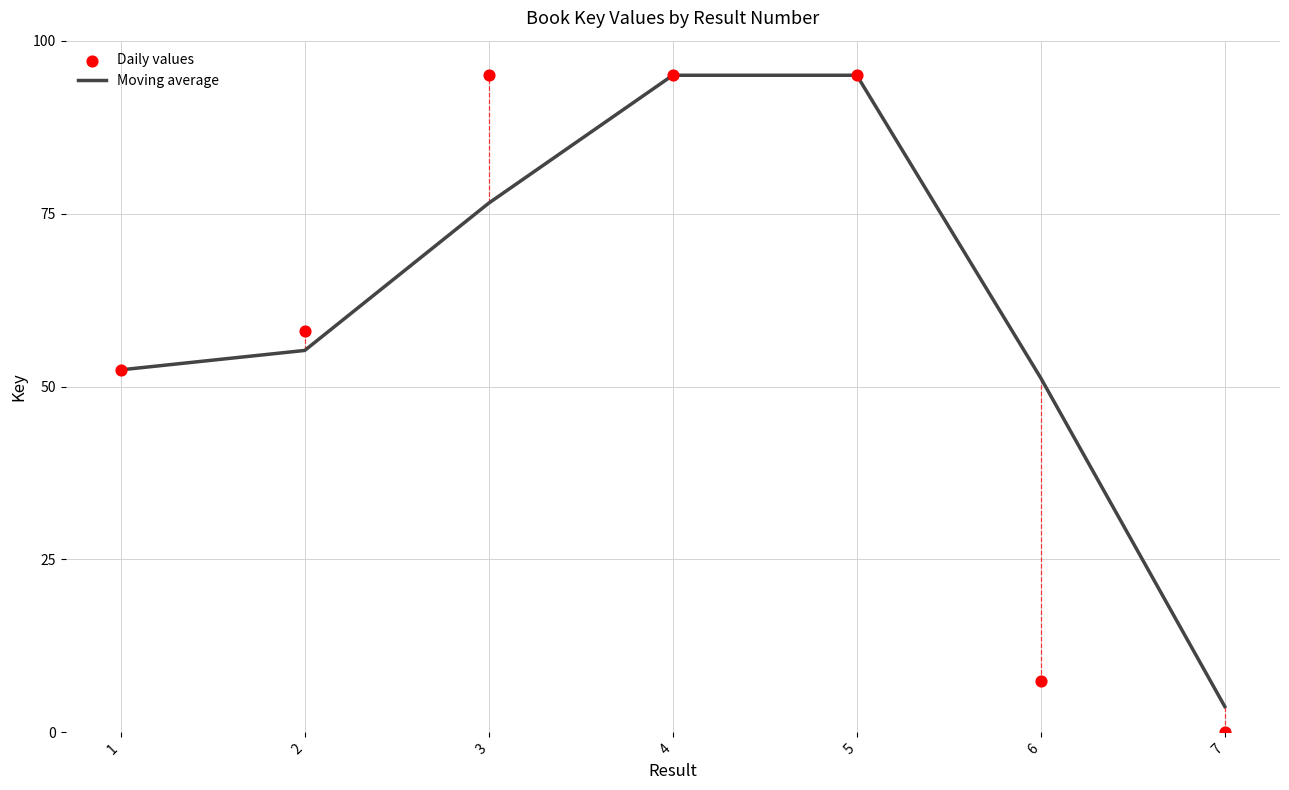

What are all the series names shown in the legend?

Moving average, Daily values